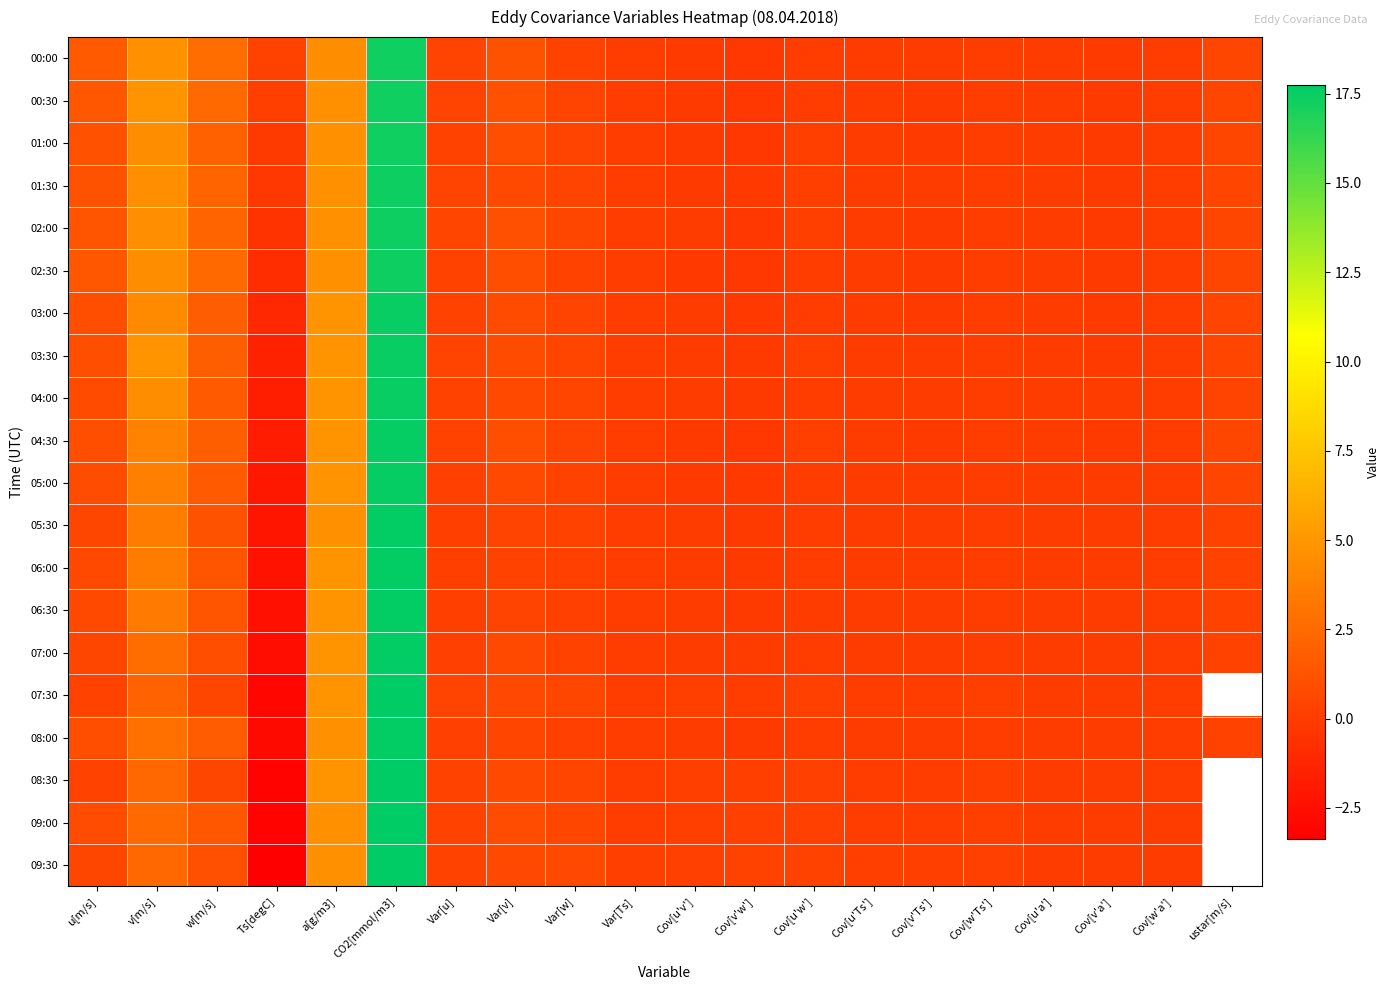

At which category does the chart reach its minimum across all series?

Ts[degC]